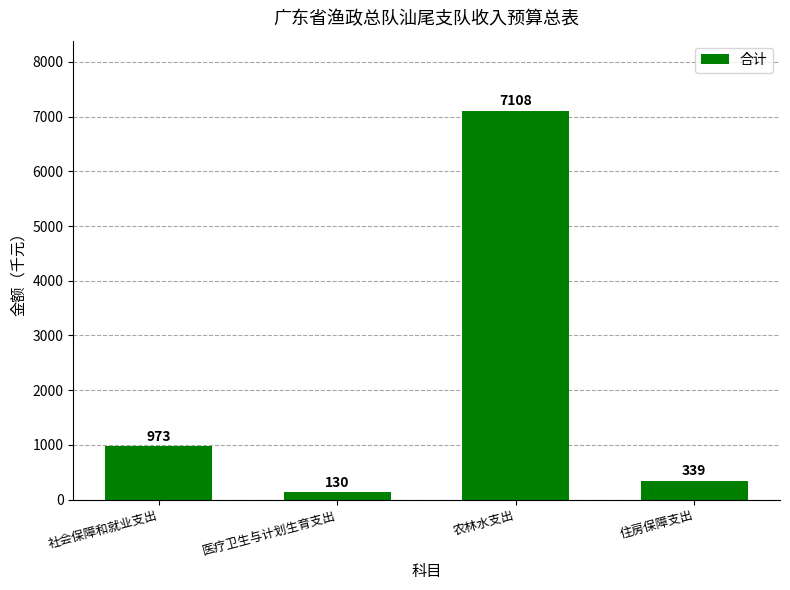

What is the average value?

2138